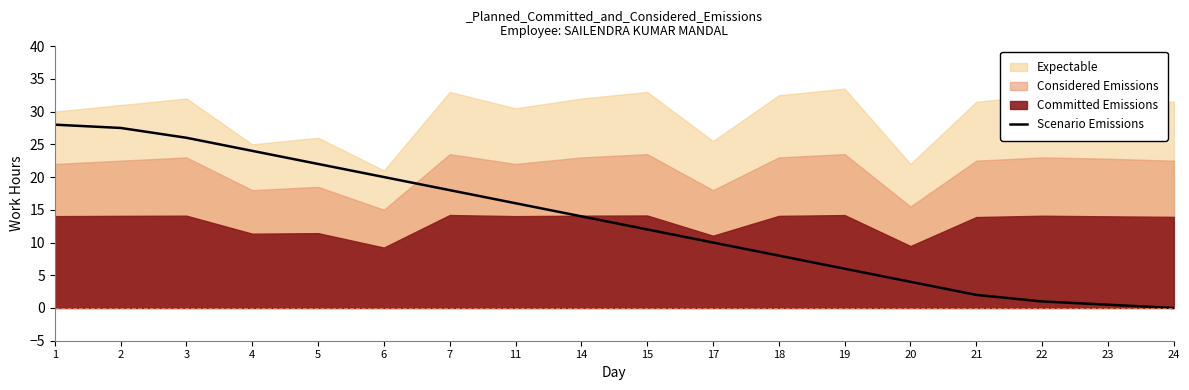

Where does the data first go above 14?

1